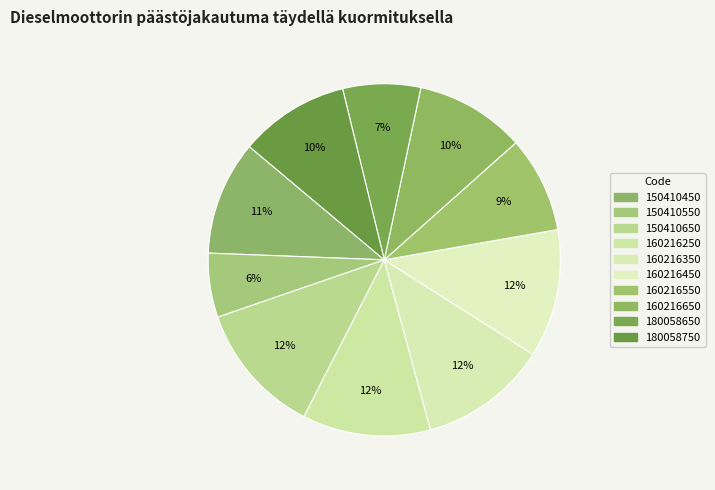

What is the ratio of the value at 160216450 to the value at 150410650?

1.0